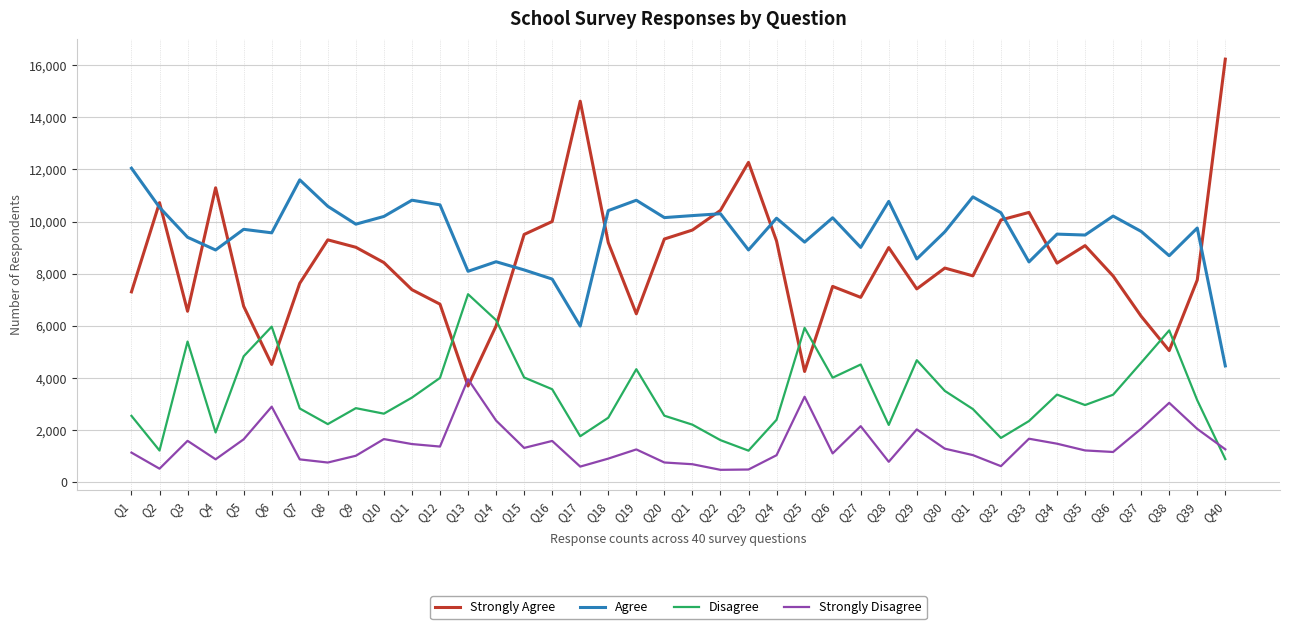

True or false: Strongly Disagree has more than 0 interior local peaks.

True